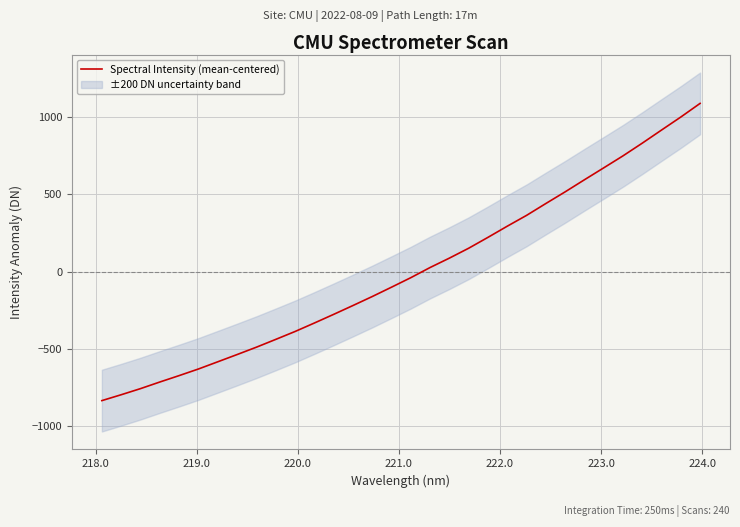

True or false: the data has more than 0 interior local peaks.

False